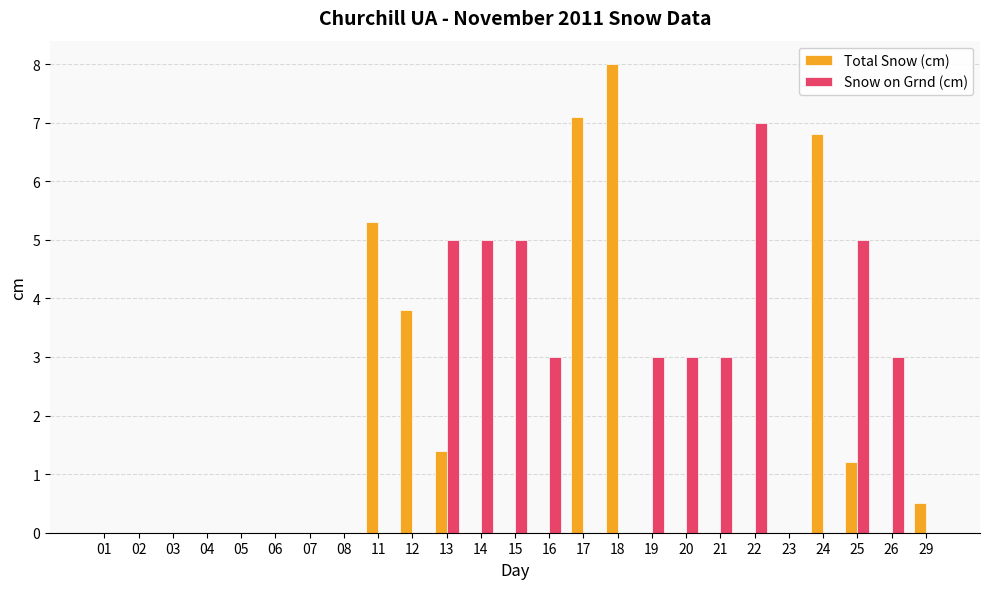

Which series has the largest total across all categories?

Snow on Grnd (cm)